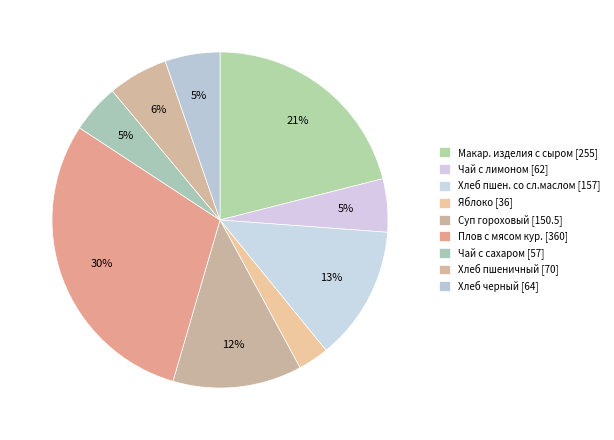

Is there a majority slice in this chart?

No